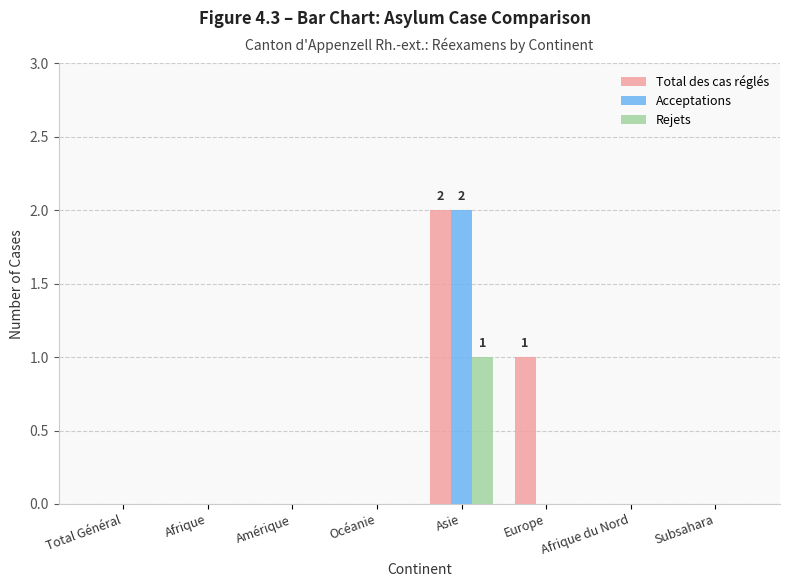

What are all the series names shown in the legend?

Total des cas réglés, Acceptations, Rejets